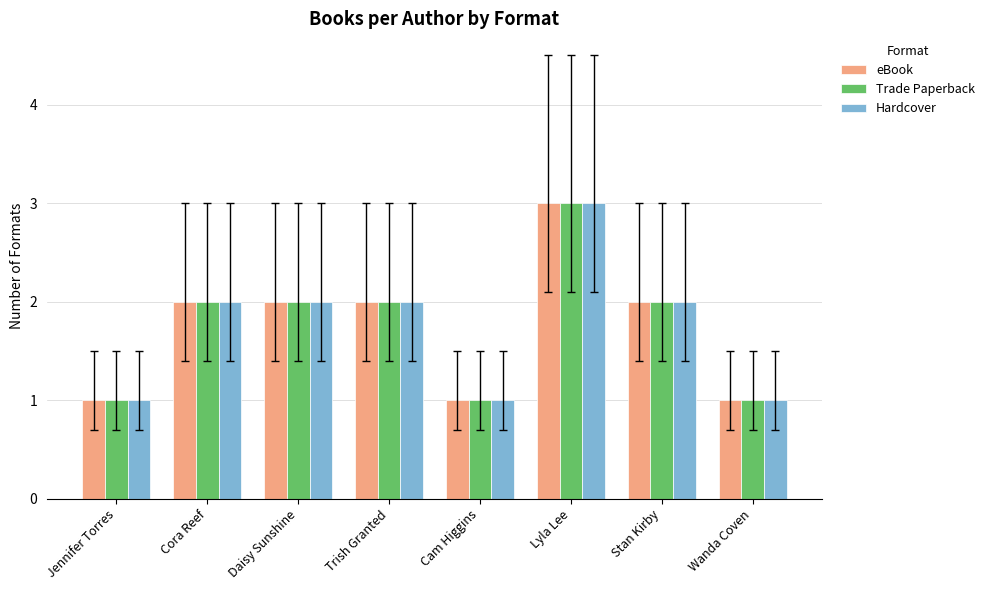

What is the greatest value displayed?

3